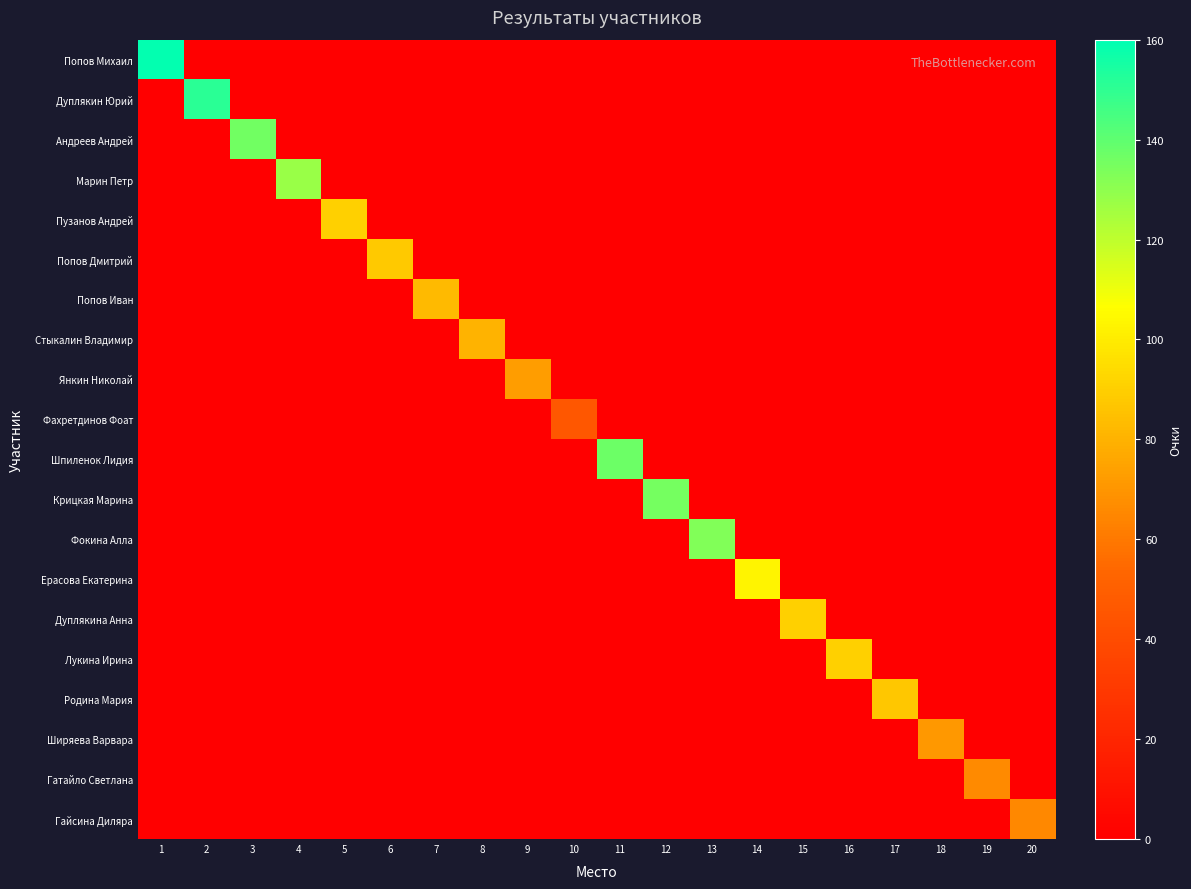

Rank the series by their maximum value, from lowest to highest.

Фахретдинов Фоат, Гайсина Диляра, Гатайло Светлана, Ширяева Варвара, Янкин Николай, Стыкалин Владимир, Попов Иван, Родина Мария, Попов Дмитрий, Пузанов Андрей, Дуплякина Анна, Лукина Ирина, Ерасова Екатерина, Марин Петр, Фокина Алла, Крицкая Марина, Андреев Андрей, Шпиленок Лидия, Дуплякин Юрий, Попов Михаил